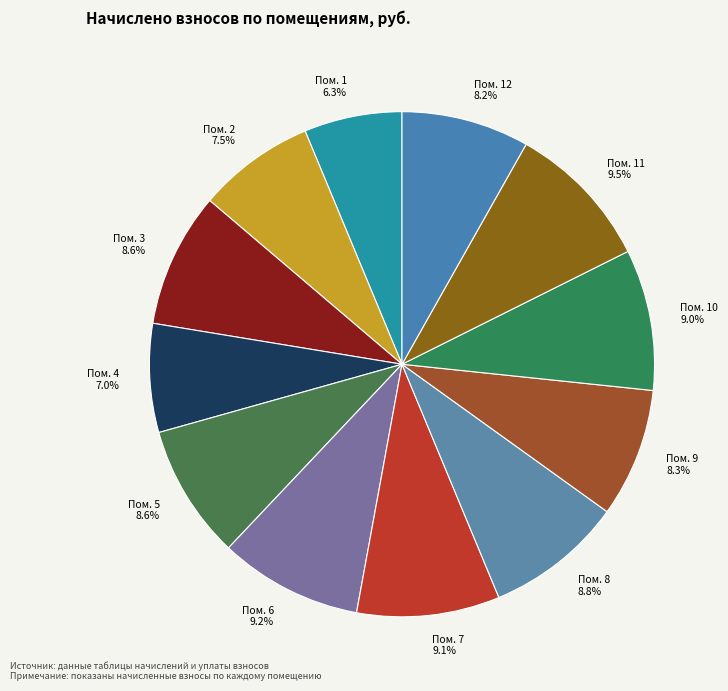

What percentage do Пом. 2 7.5% and Пом. 1 6.3% together represent?

13.8%